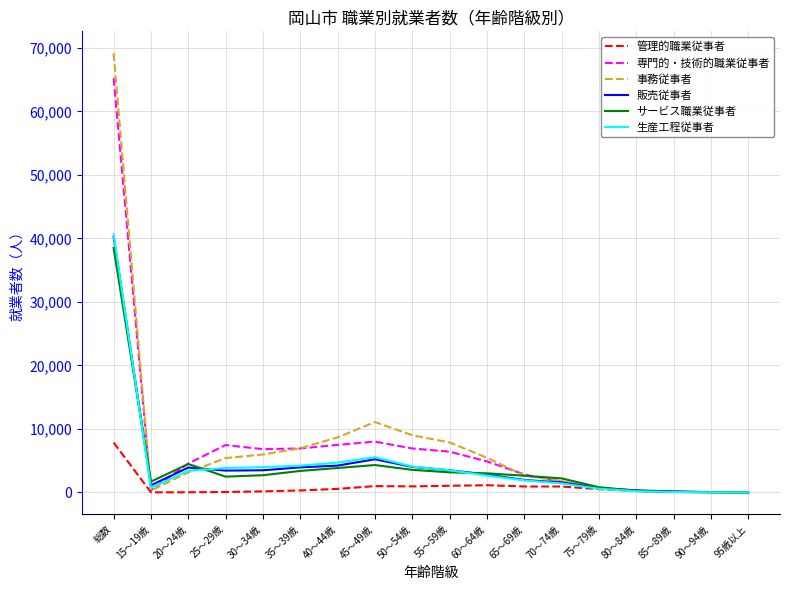

Which series has the widest spread of values?

事務従事者